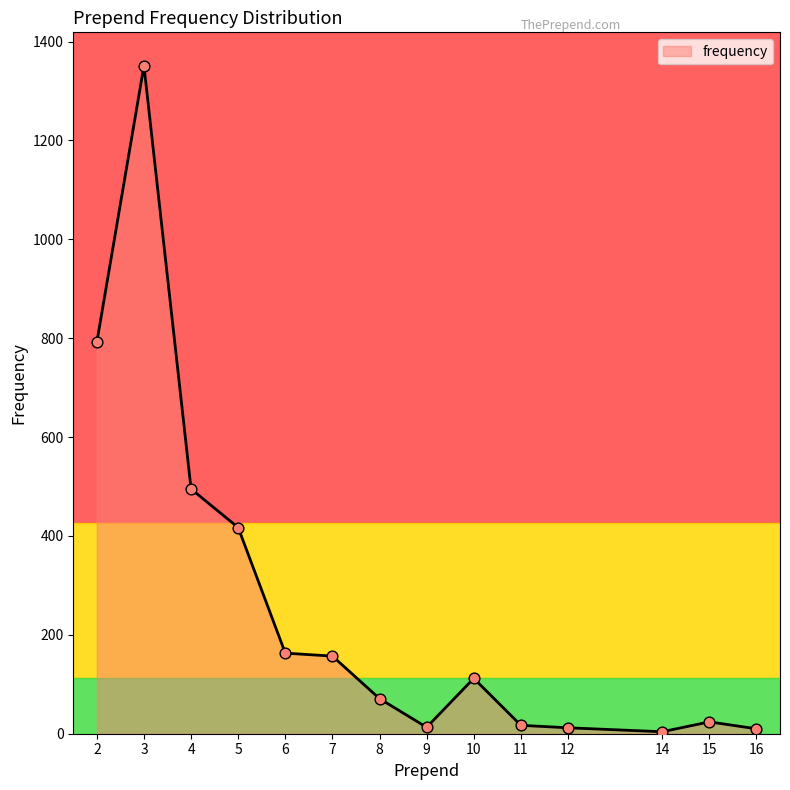

Approximately how many times larger is the value at 10 compared to 16?

11.2